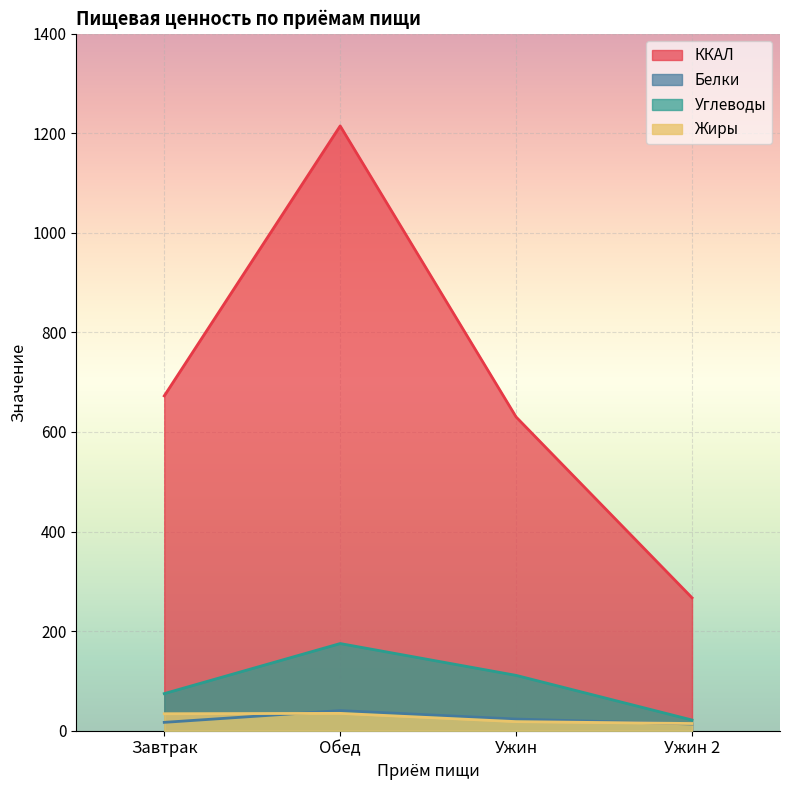

Which series changed the most between Ужин and Ужин 2?

ККАЛ